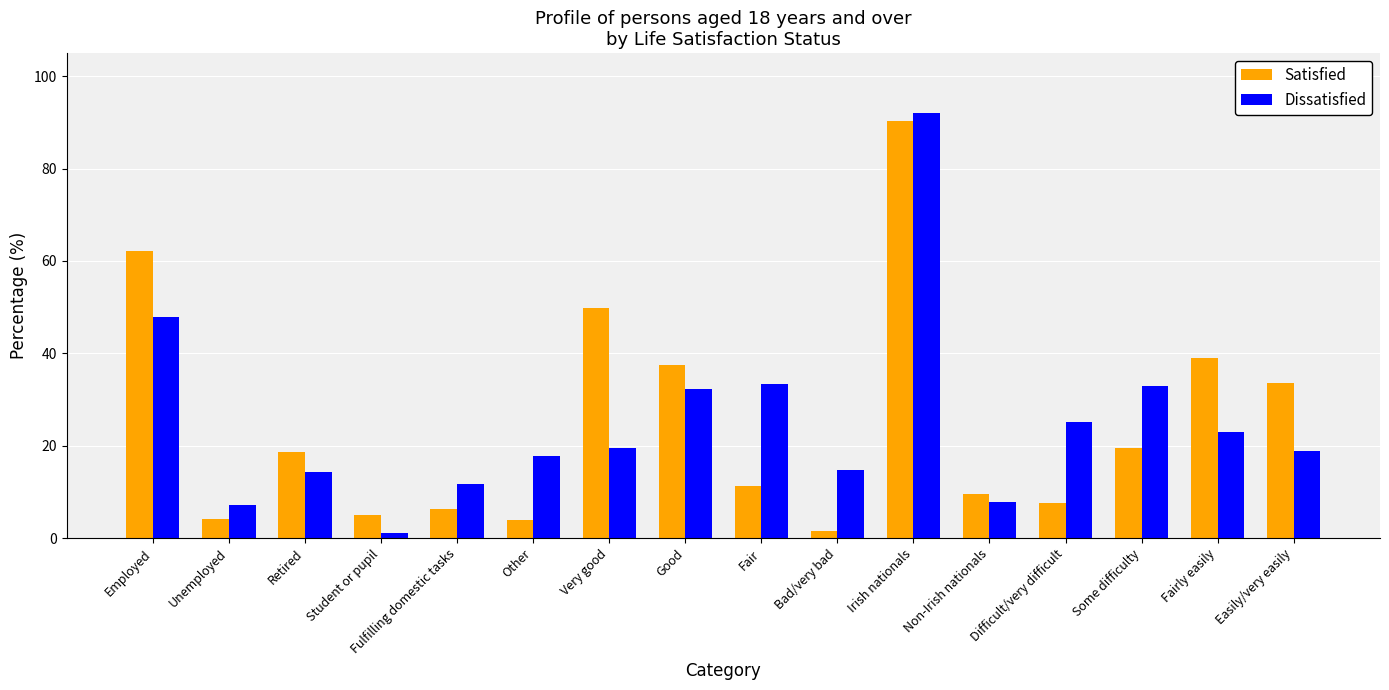

Which label corresponds to the largest value in the chart?

Irish nationals